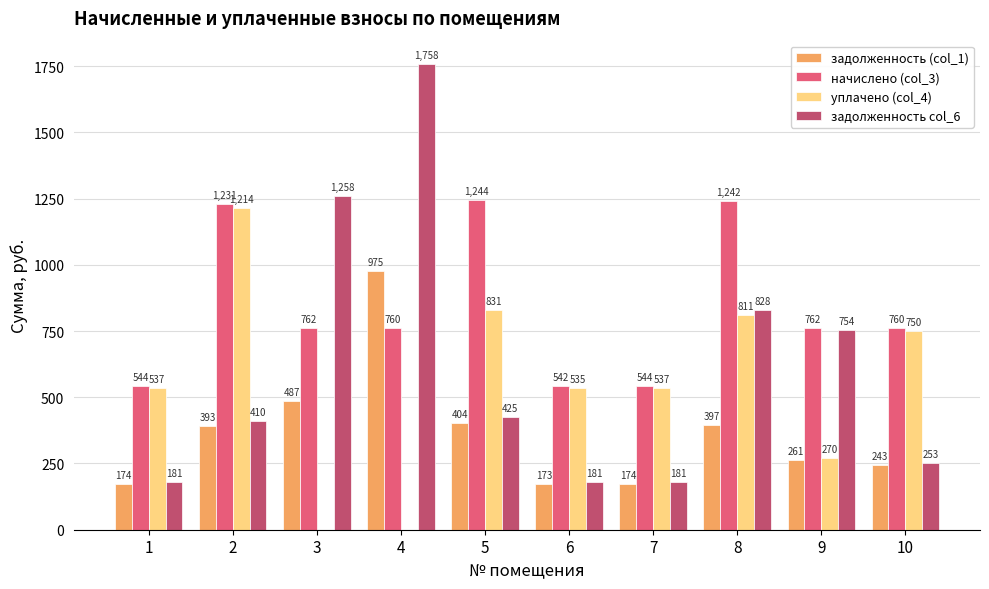

What is the highest value of the задолженность col_6 series?

1758.0